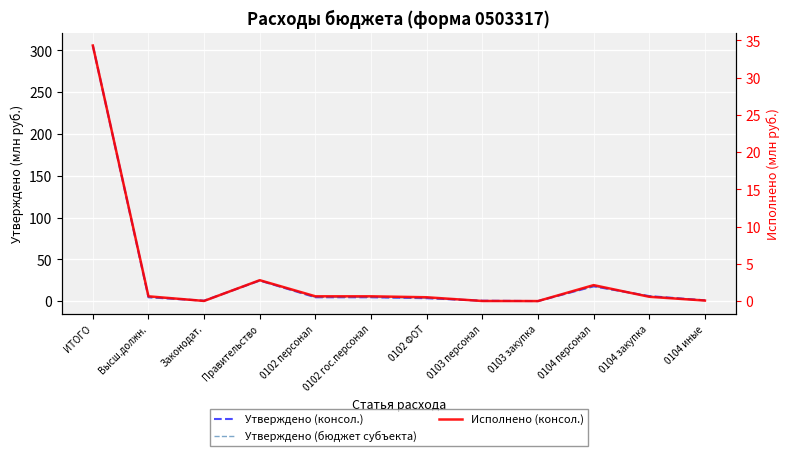

The Утверждено (бюджет субъекта) series shows 6.4 at Высш.должн.. True or false?

False